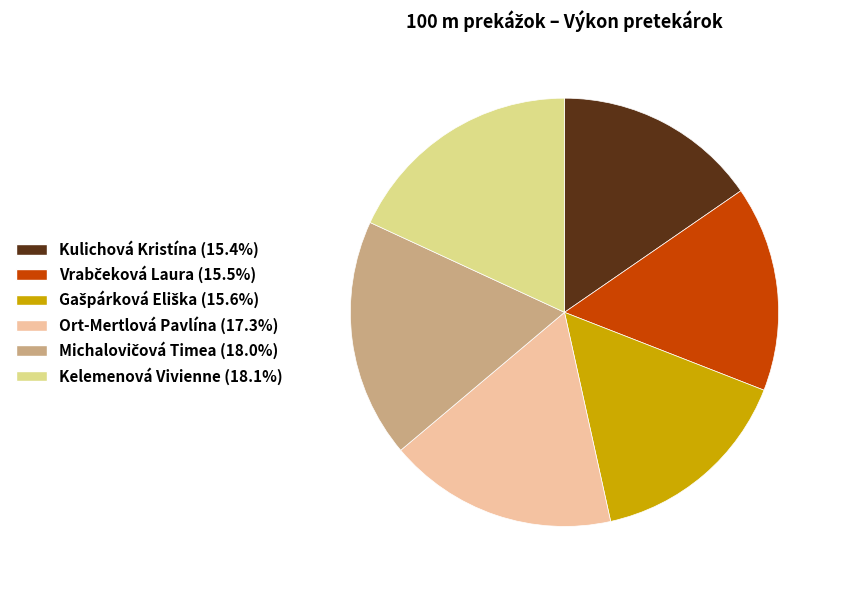

Does any single category account for the majority?

No